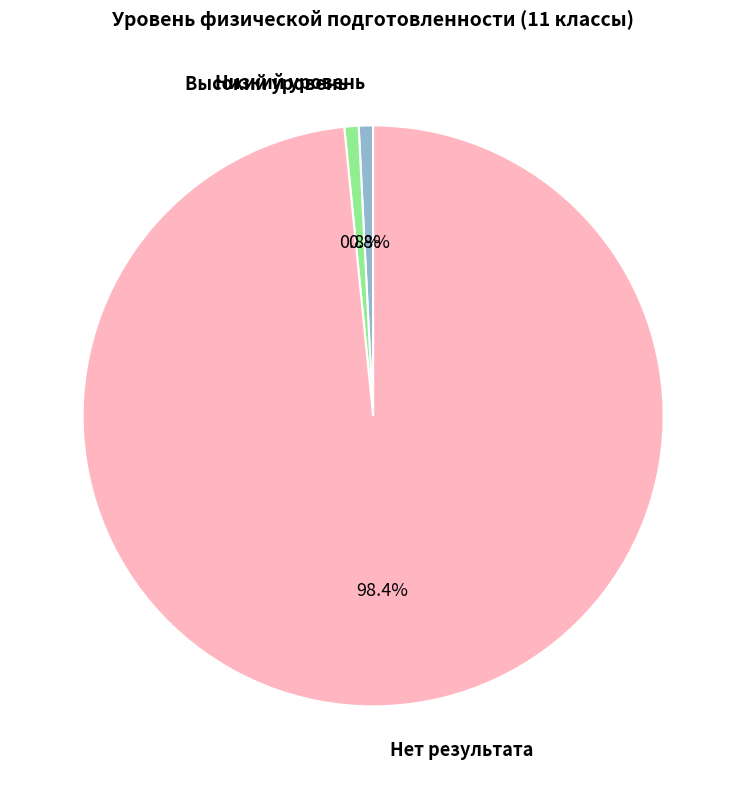

Is there any slice that represents more than half of the pie?

Yes